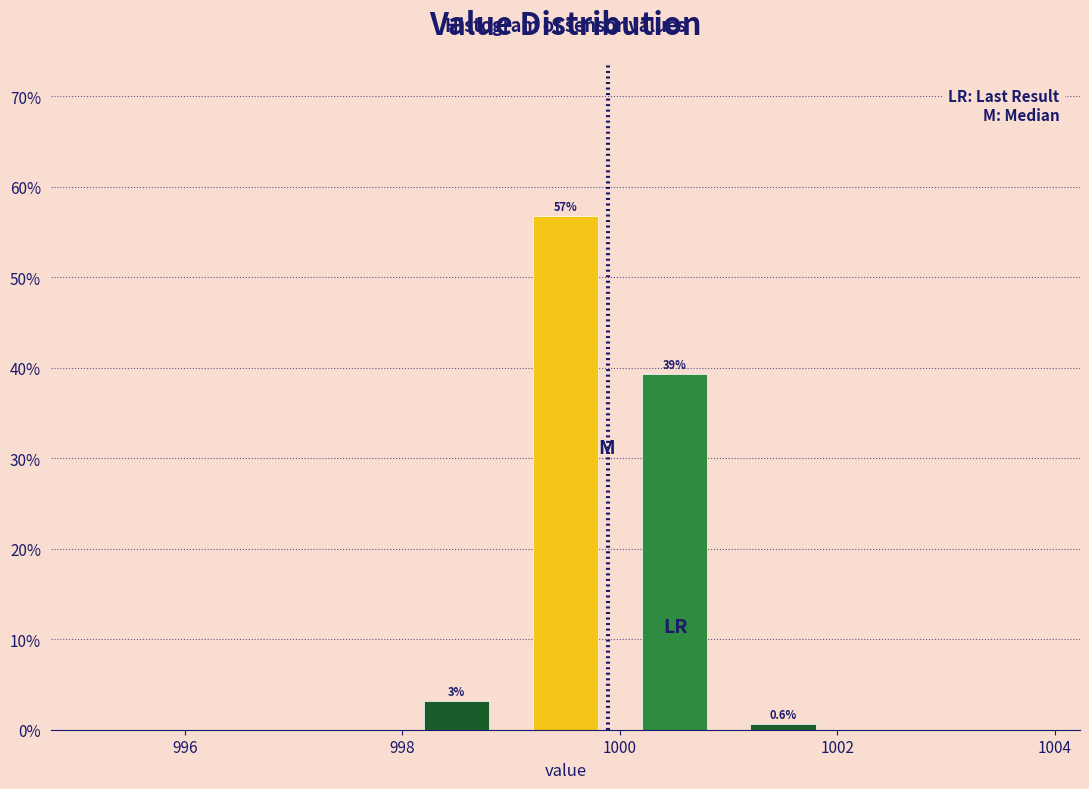

Which range on the x-axis has the tallest bar?

999 to 1000